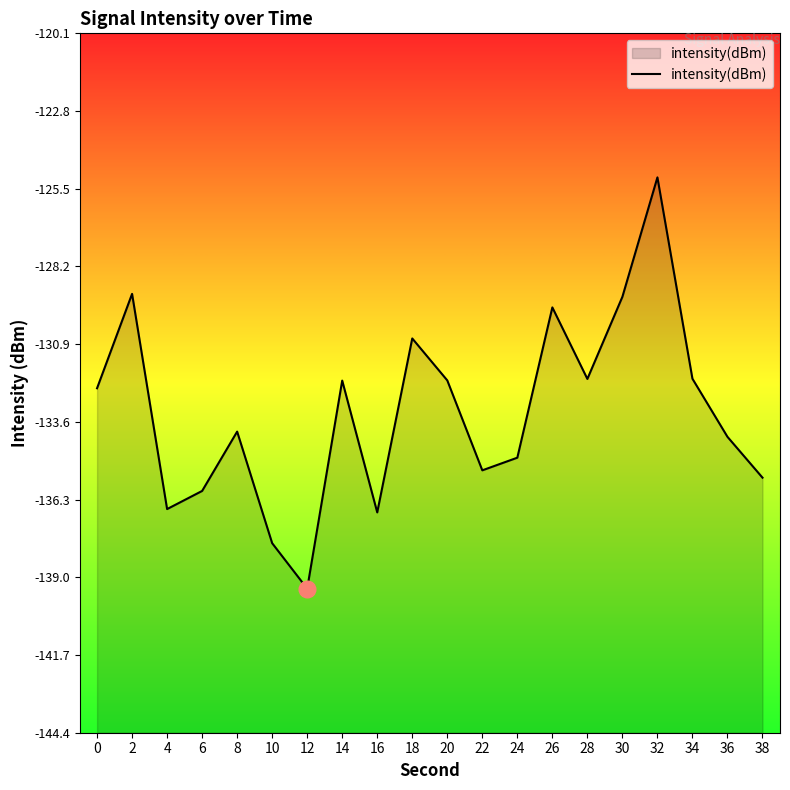

How many interior local peaks (higher than both neighbors) does the data have?

6